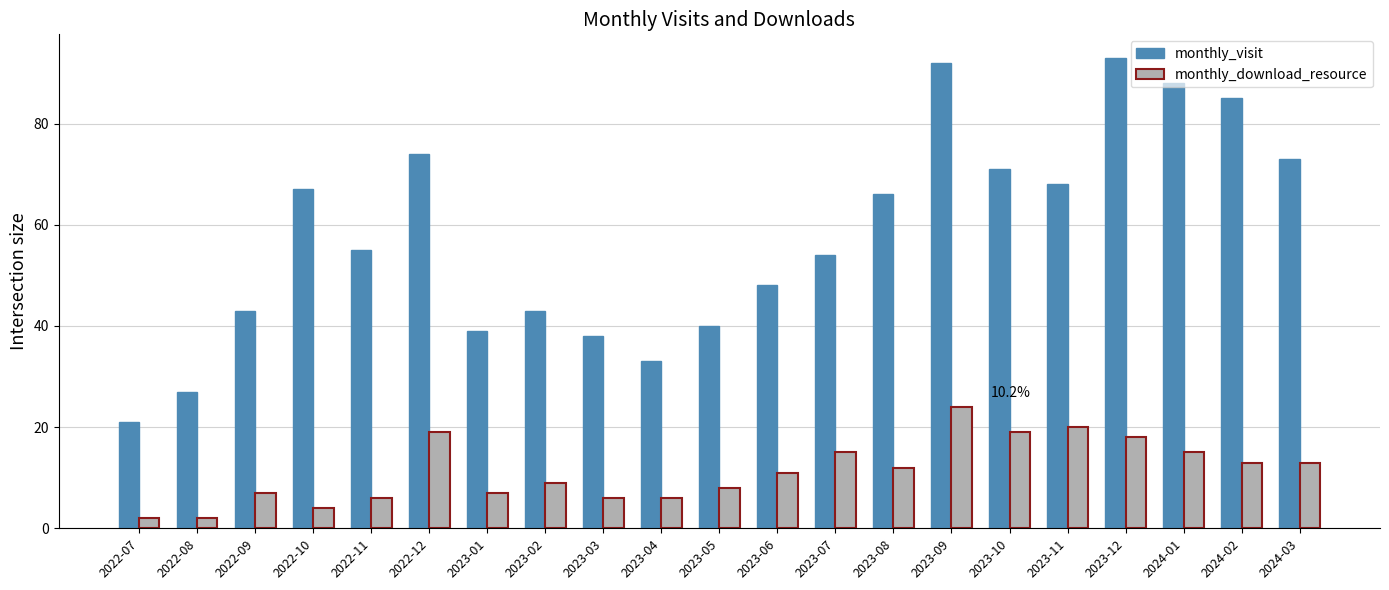

The value of monthly_visit at 2023-06 is 48. True or false?

True